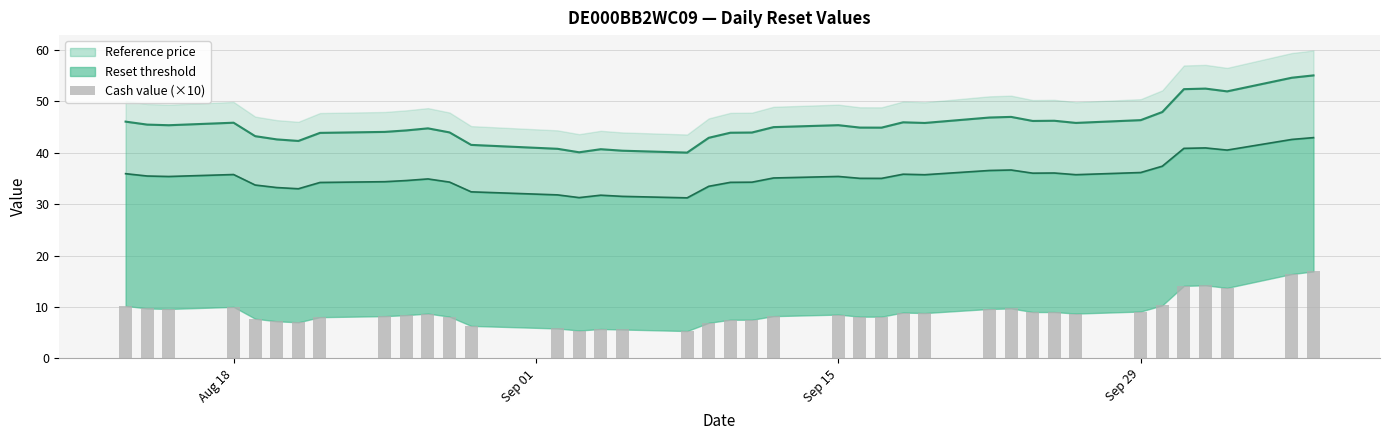

True or false: the data shows 2.4 at 8.

False